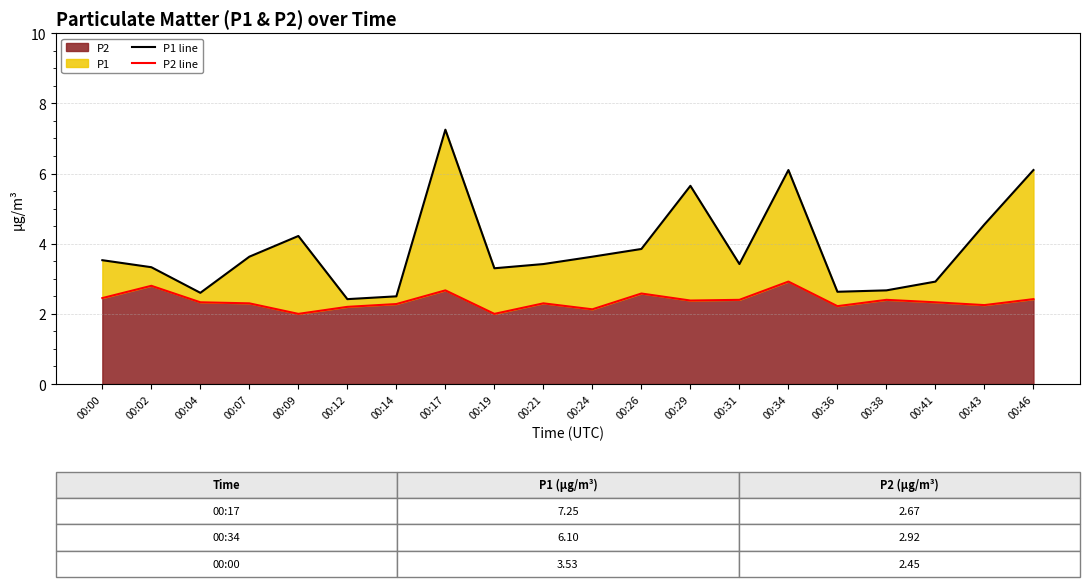

How many interior local valleys does the P2 line series have?

6